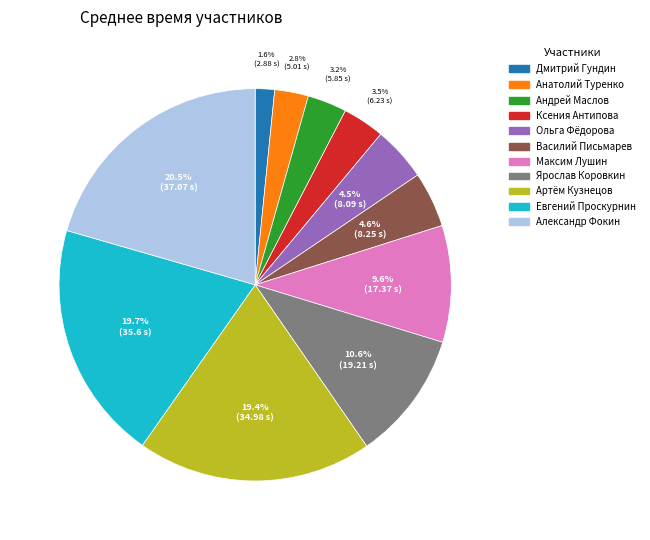

What is the smallest slice in the pie chart?

Дмитрий Гундин